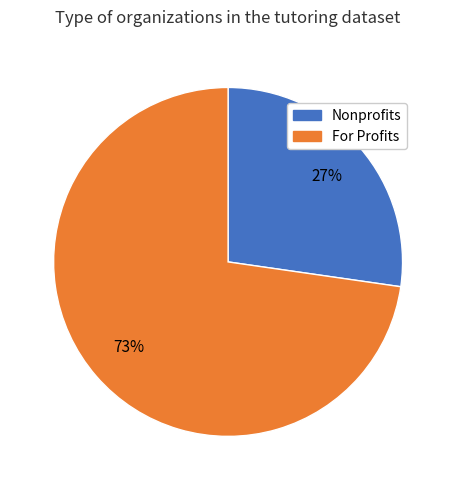

Is there a majority slice in this chart?

Yes